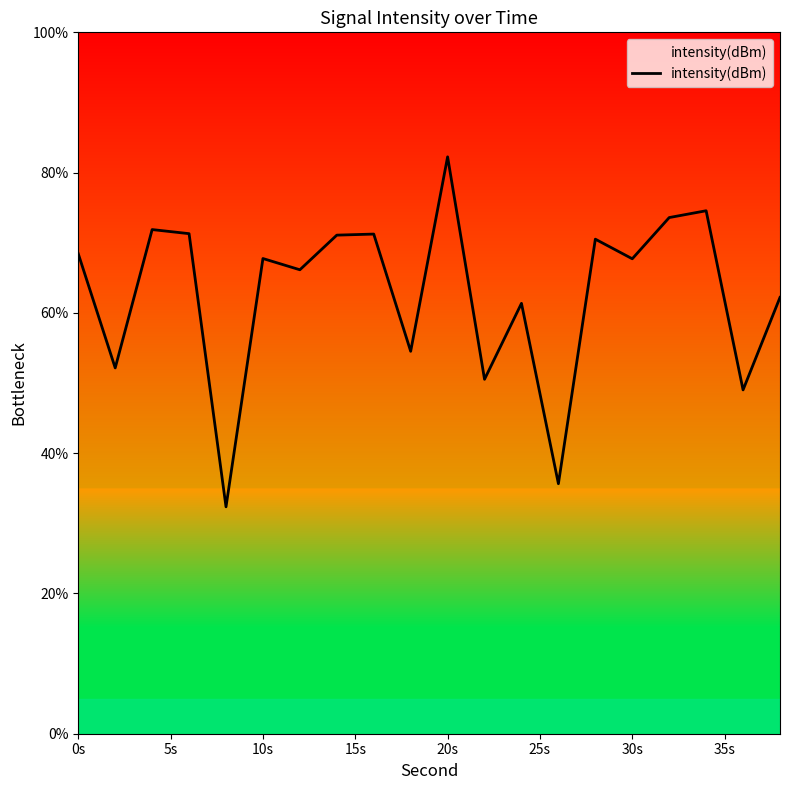

What is the minimum value shown in the chart?

32.3